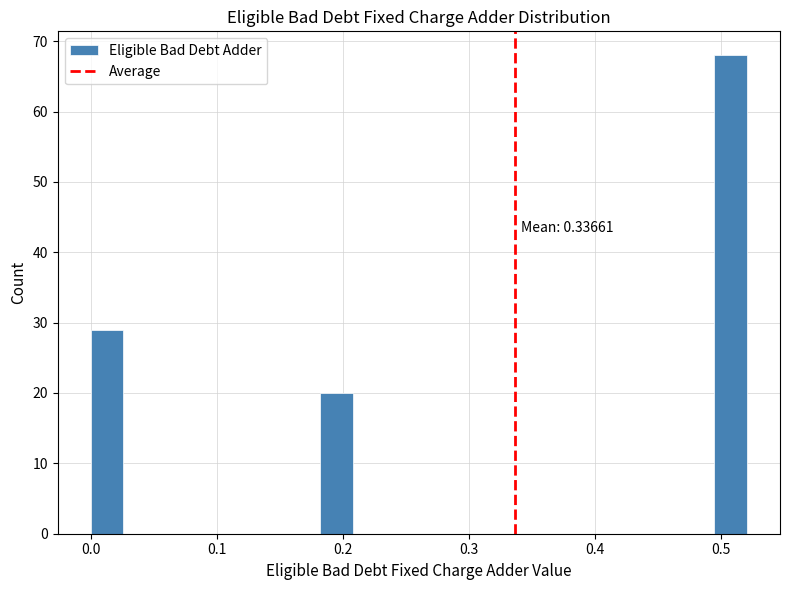

Around what value on the x-axis is the tallest bar? Give the approximate position of its centre, as read against the axis.

0.51